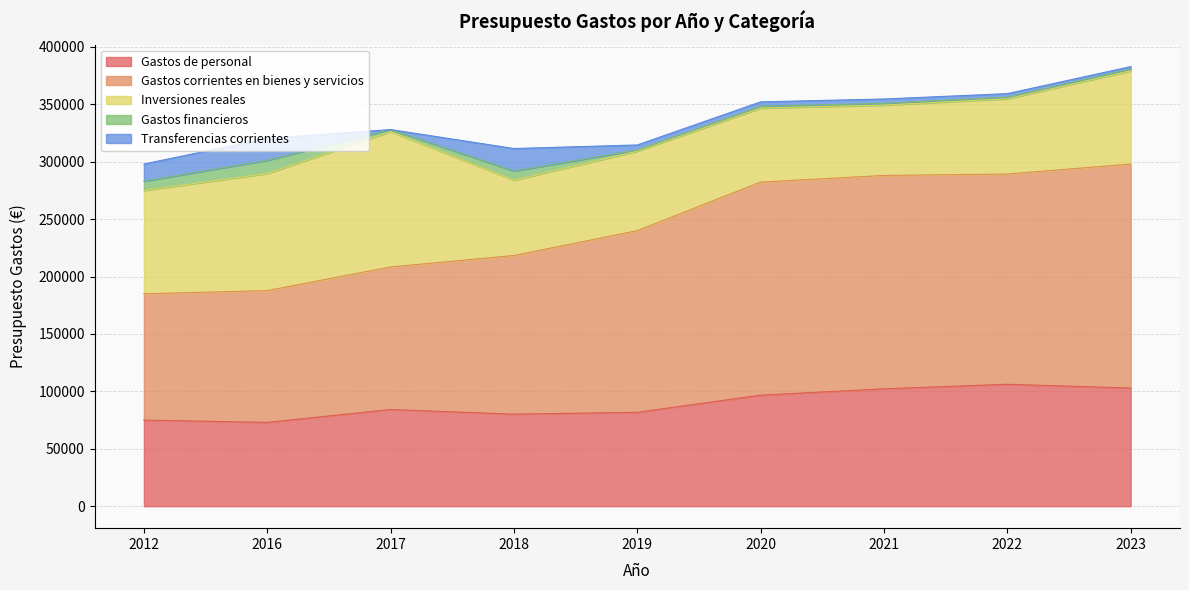

Reading left to right, list all the values displayed in this chart.

Gastos de personal: 75000.0	73000.0	84187.5	80150.0	81750.0	96703.0	102200.0	106180.0	102900.0
Gastos corrientes en bienes y servicios: 110000.0	114750.0	124151.8	138190.0	158220.0	185569.0	185850.0	183097.0	195075.0
Inversiones reales: 90000.0	102000.0	117879.4	65660.0	69227.0	64456.0	61280.0	65527.0	81208.0
Gastos financieros: 8000.0	11500.0	1786.1	7900.0	1000.0	1600.0	1500.0	1500.0	1650.0
Transferencias corrientes: 15000.0	19100.0	0.0	19600.0	4400.0	3800.0	3800.0	3000.0	2000.0